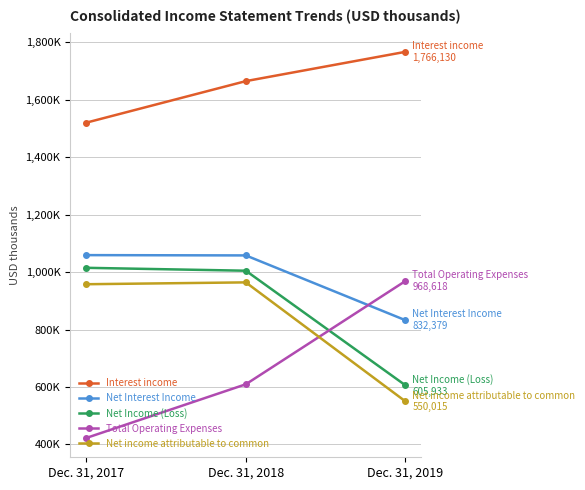

Between Dec. 31, 2017 and Dec. 31, 2019, which series saw the biggest shift?

Total Operating Expenses